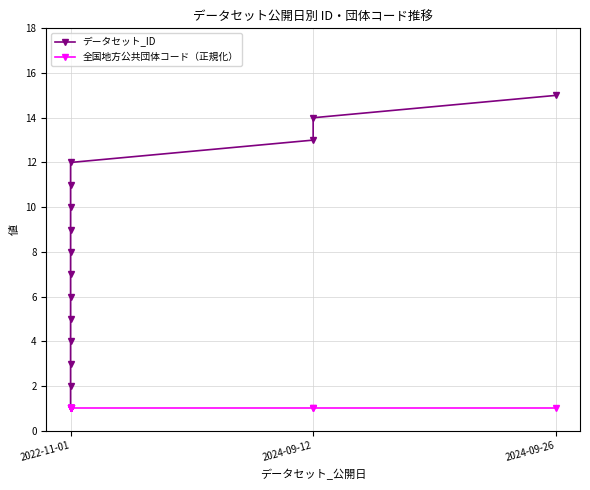

At 2022-11-01, list the series in order from smallest to largest.

データセット_ID, 全国地方公共団体コード（正規化）